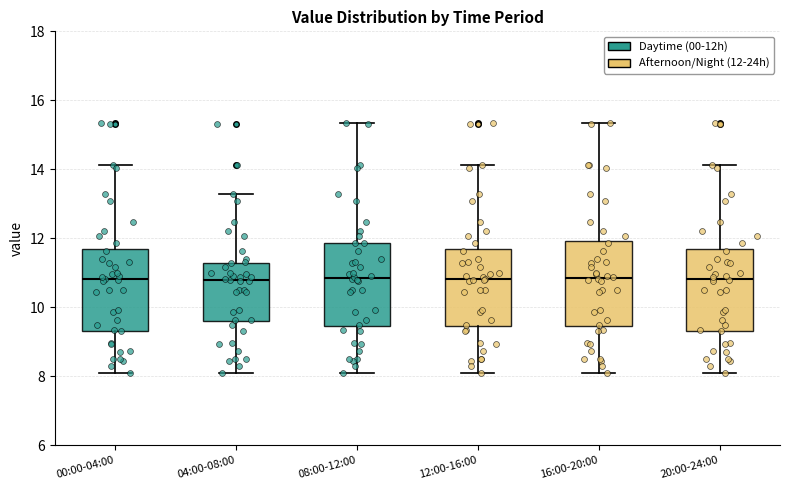

Where does the lower whisker of the box for 08:00-12:00 end on the y-axis? The values are not printed on the chart, so give them approximately, as read against the axis.

8.2